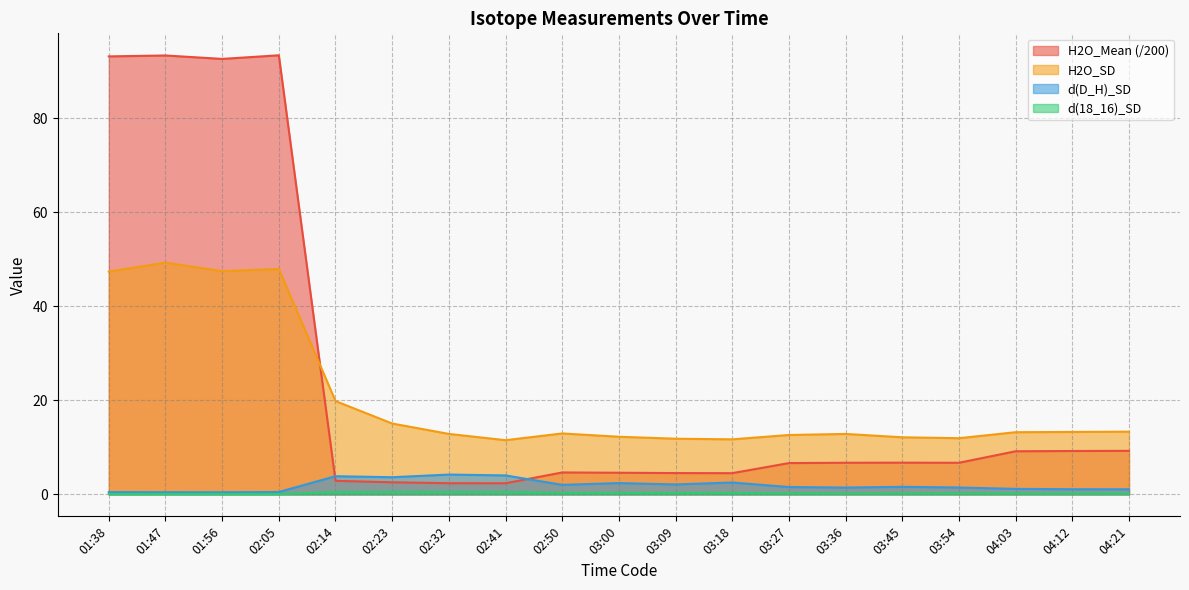

True or false: d(18_16)_SD has a value of 0.1 at 02:50.

False